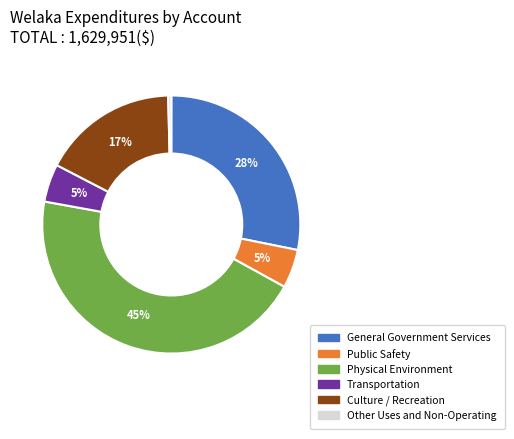

Does any single category account for the majority?

No